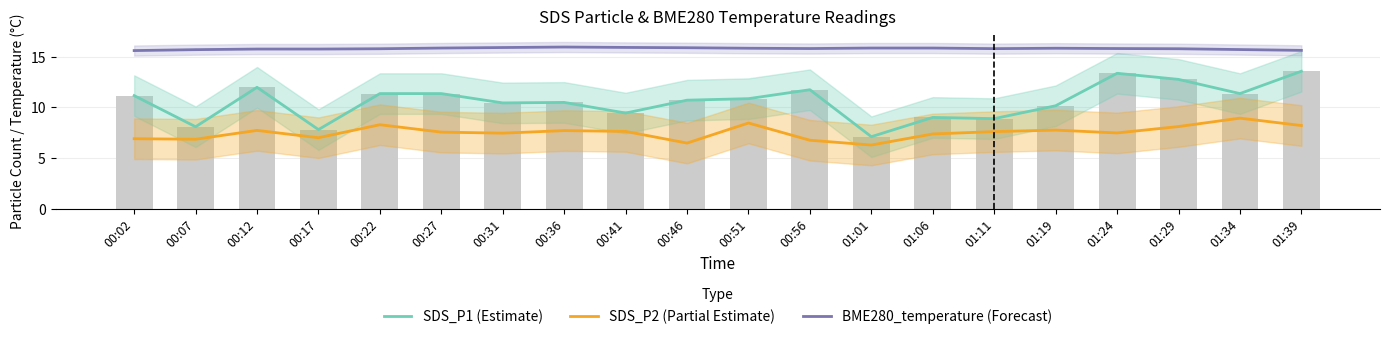

Is it true that SDS_P2 (Partial Estimate) equals 7.7 at 00:36?

True